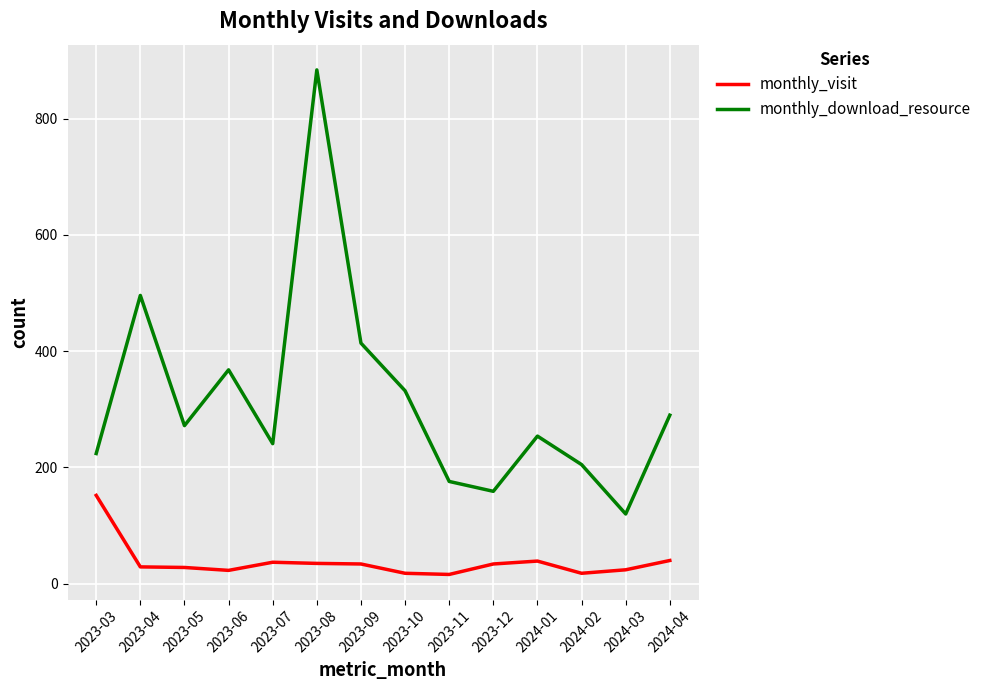

How many categories are shown in the chart?

14